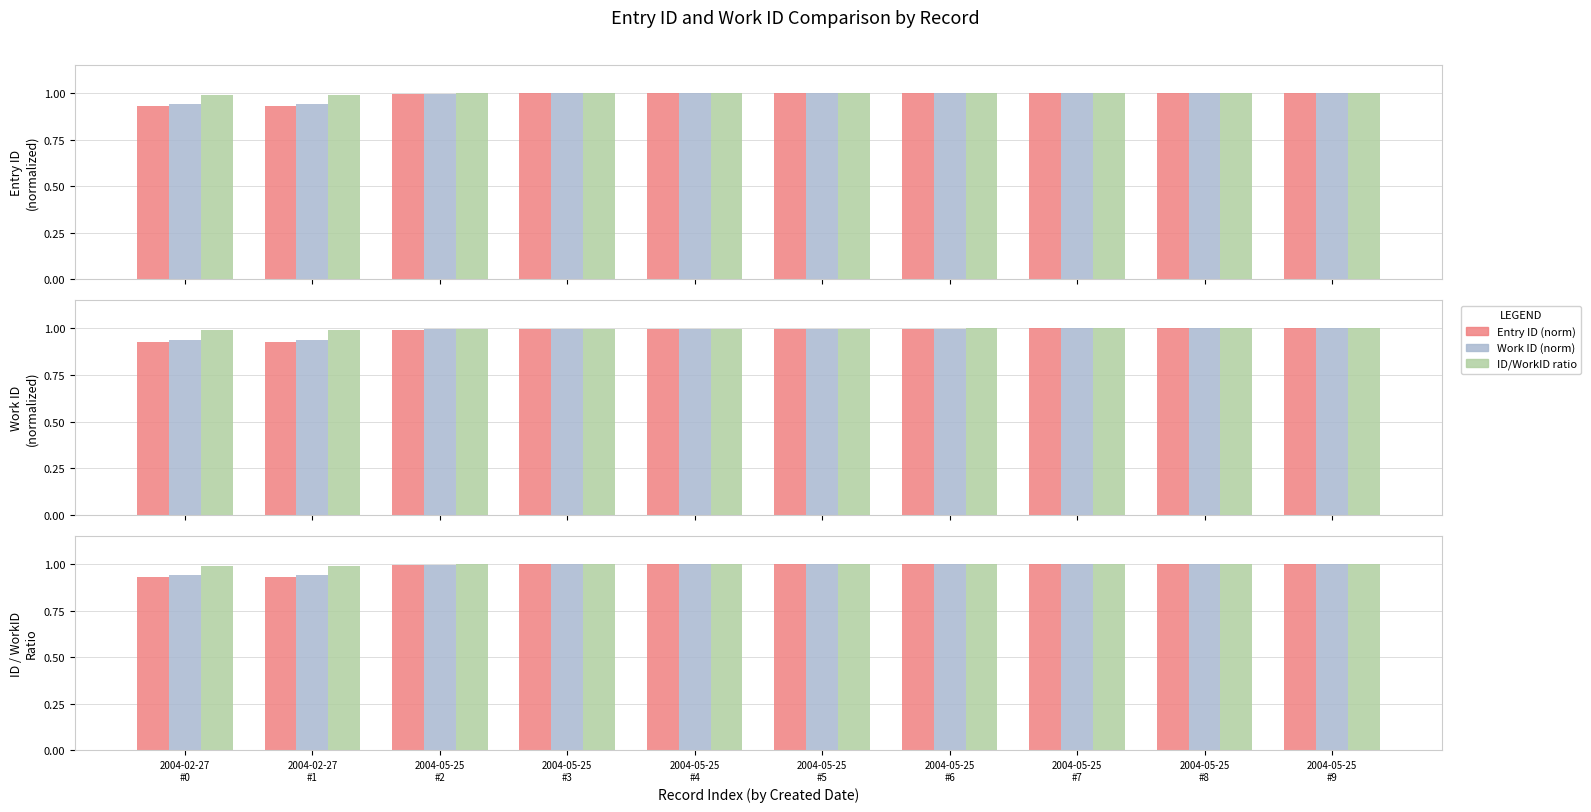

Which category has the lowest value in the ID/WorkID ratio series?

2004-02-27
#0